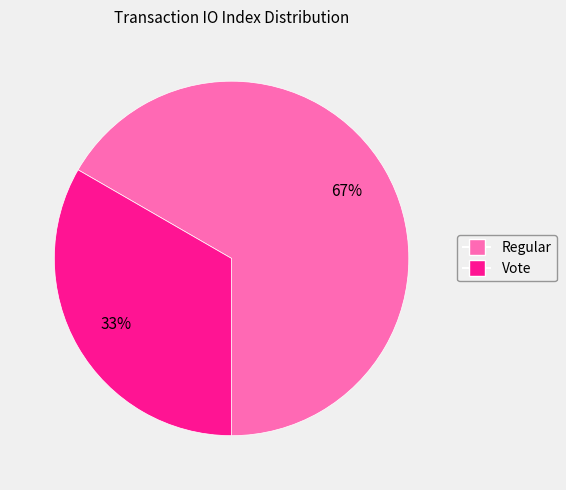

To the nearest percent, what portion does Regular represent?

67%